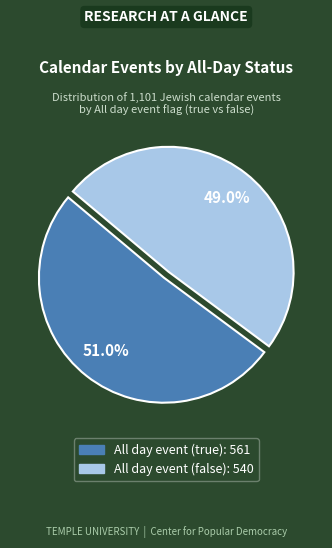

How many segments does this pie chart have?

2